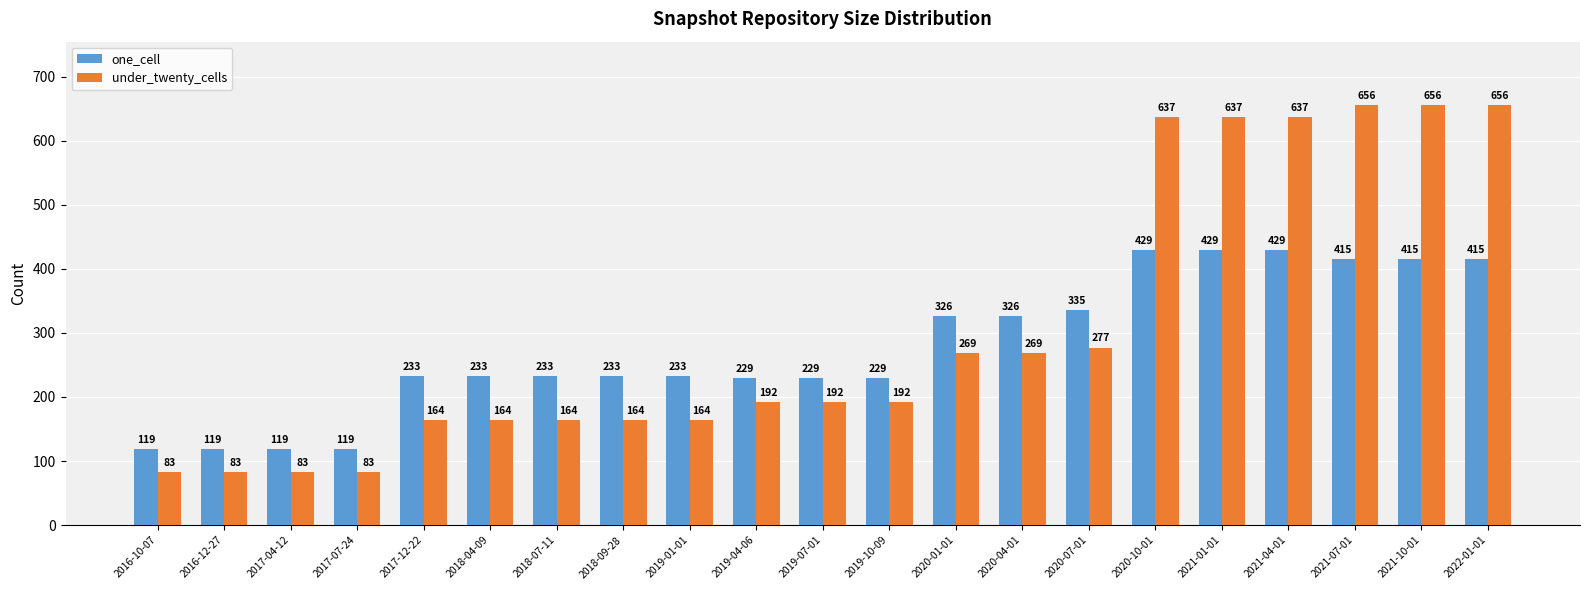

What is the smallest value displayed?

83